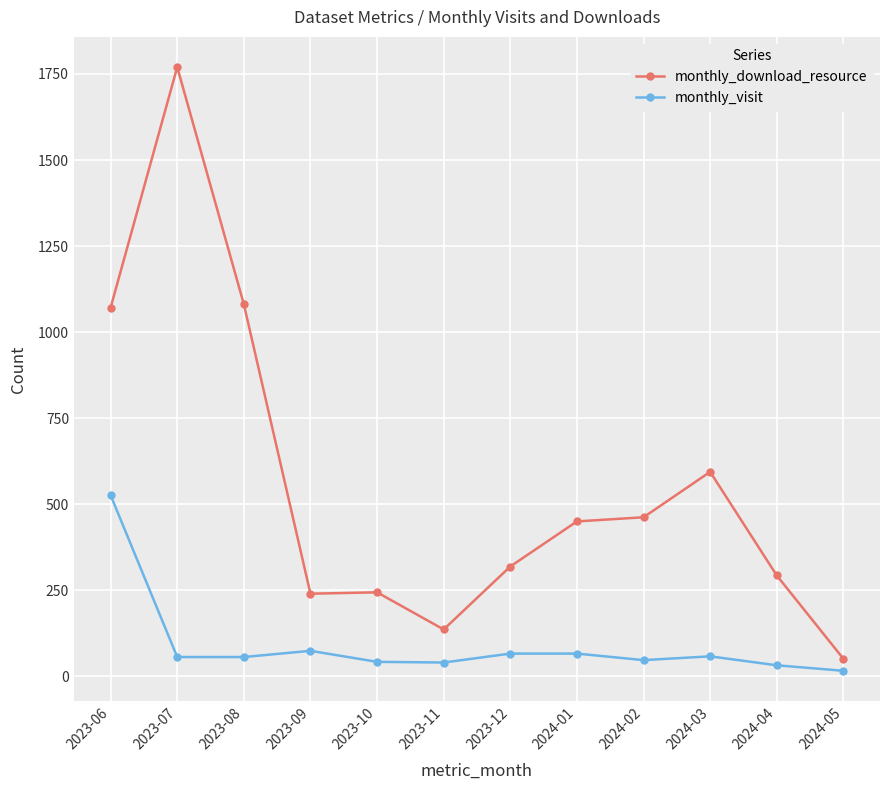

Is it true that monthly_download_resource equals 594 at 2024-03?

True